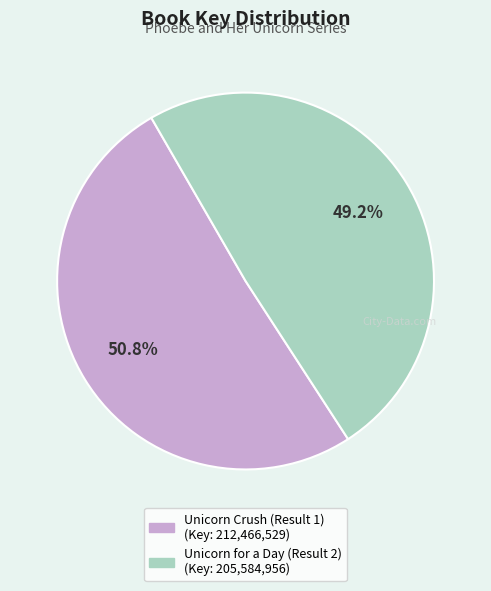

How many segments does this pie chart have?

2